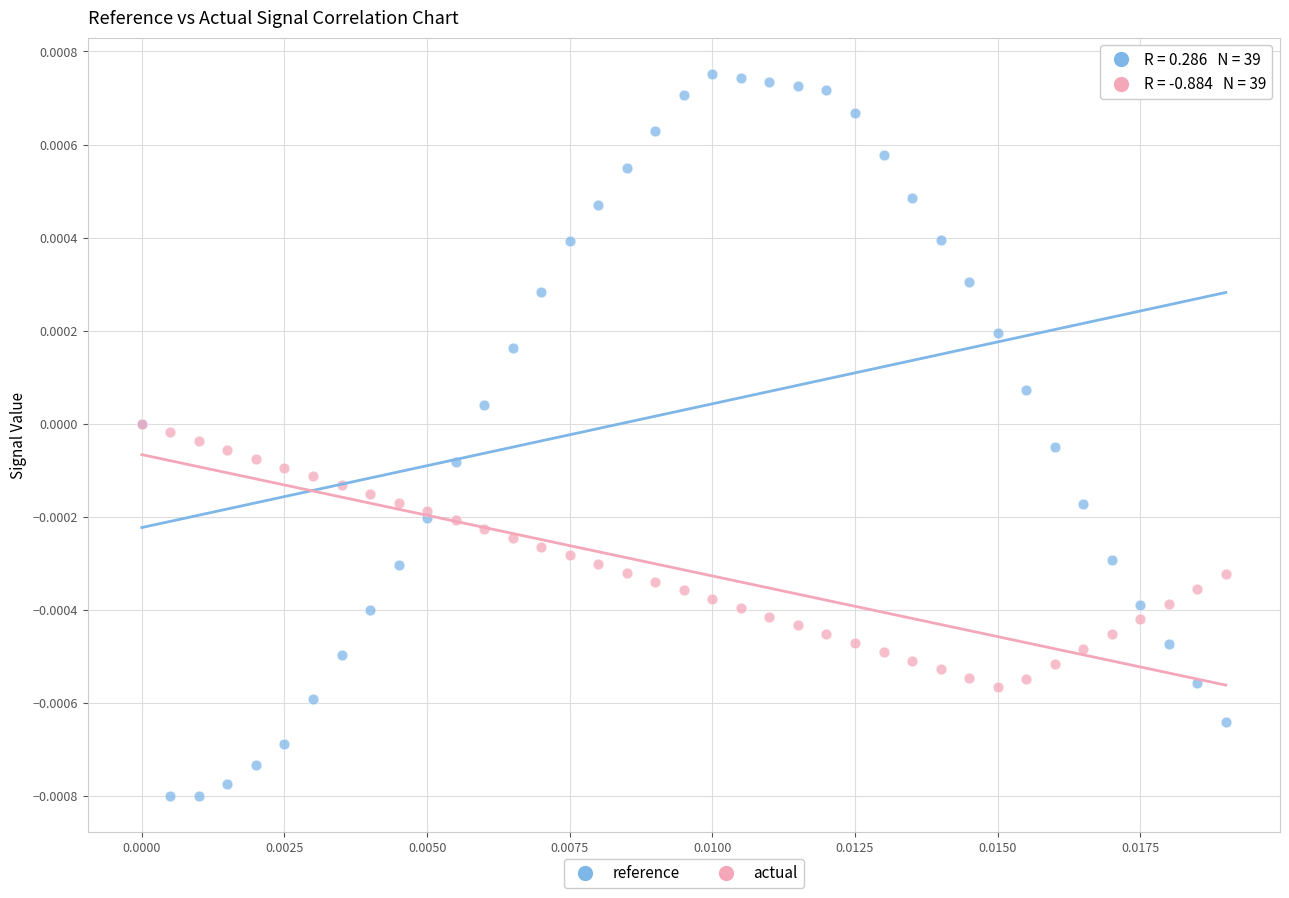

Which series contains the highest Y value?

reference